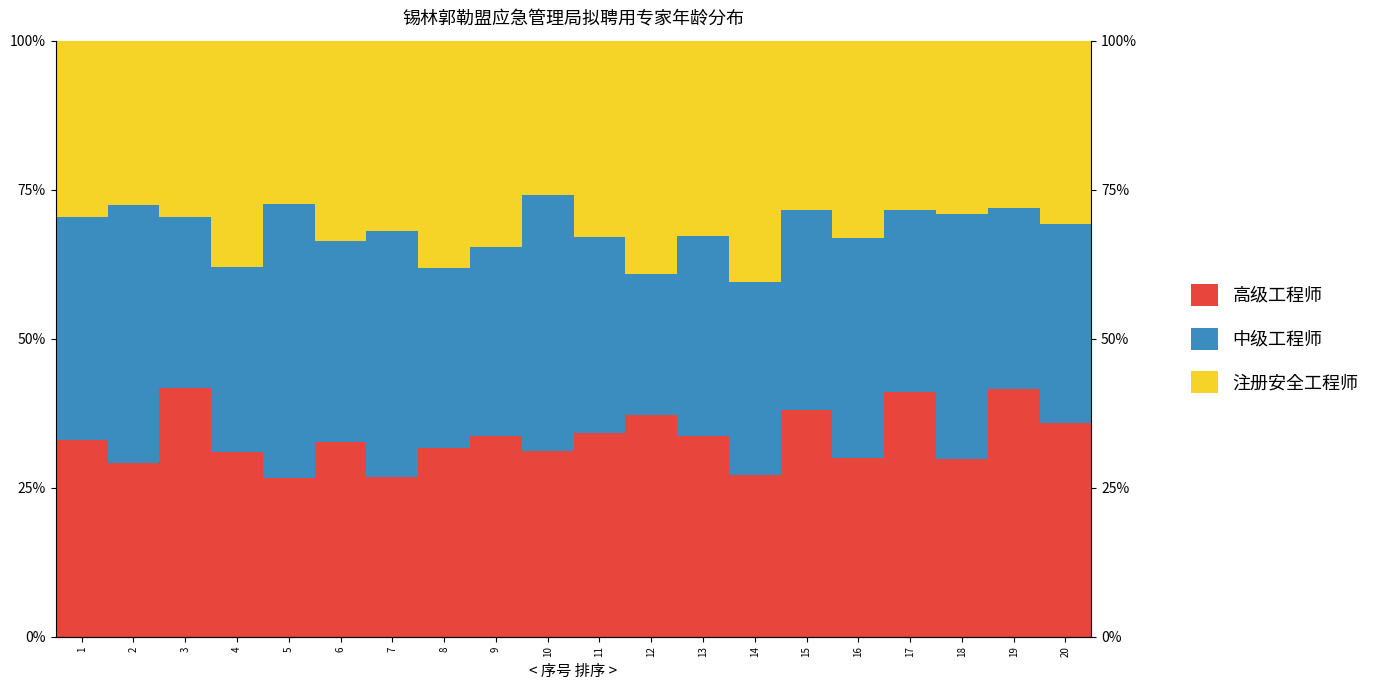

True or false: 注册安全工程师 has a value of 19.2 at 4.

False